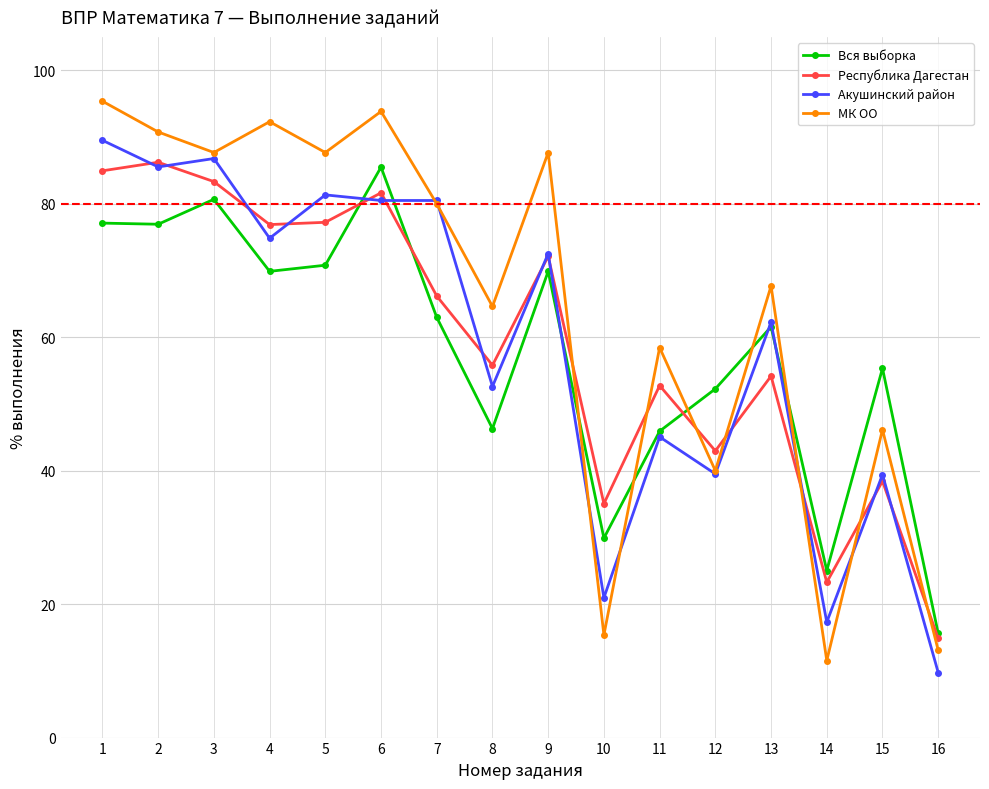

Which series has the widest spread of values?

МК ОО